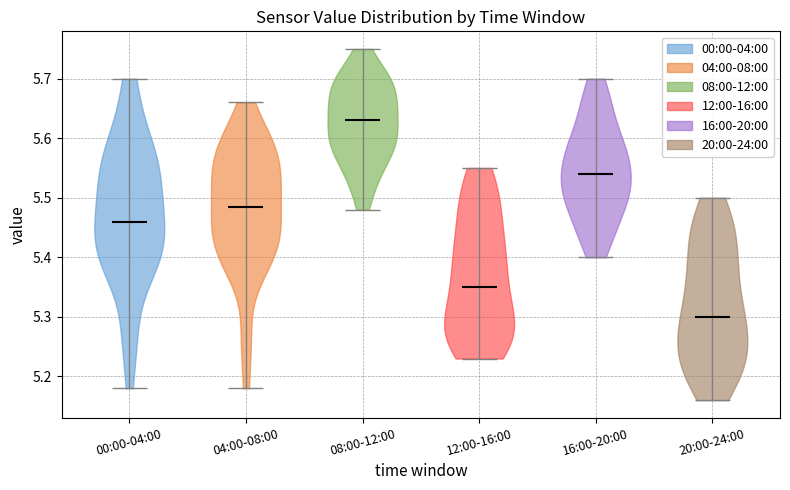

Reading left to right, read every violin against the y-axis: where its median line is, and the lowest and highest points it reaches. The values are not printed on the chart, so give them approximately, as read against the axis.

00:00-04:00: median line 5.46, lowest point 5.18, highest point 5.70
04:00-08:00: median line 5.49, lowest point 5.18, highest point 5.66
08:00-12:00: median line 5.63, lowest point 5.48, highest point 5.75
12:00-16:00: median line 5.35, lowest point 5.23, highest point 5.55
16:00-20:00: median line 5.54, lowest point 5.40, highest point 5.70
20:00-24:00: median line 5.30, lowest point 5.16, highest point 5.50